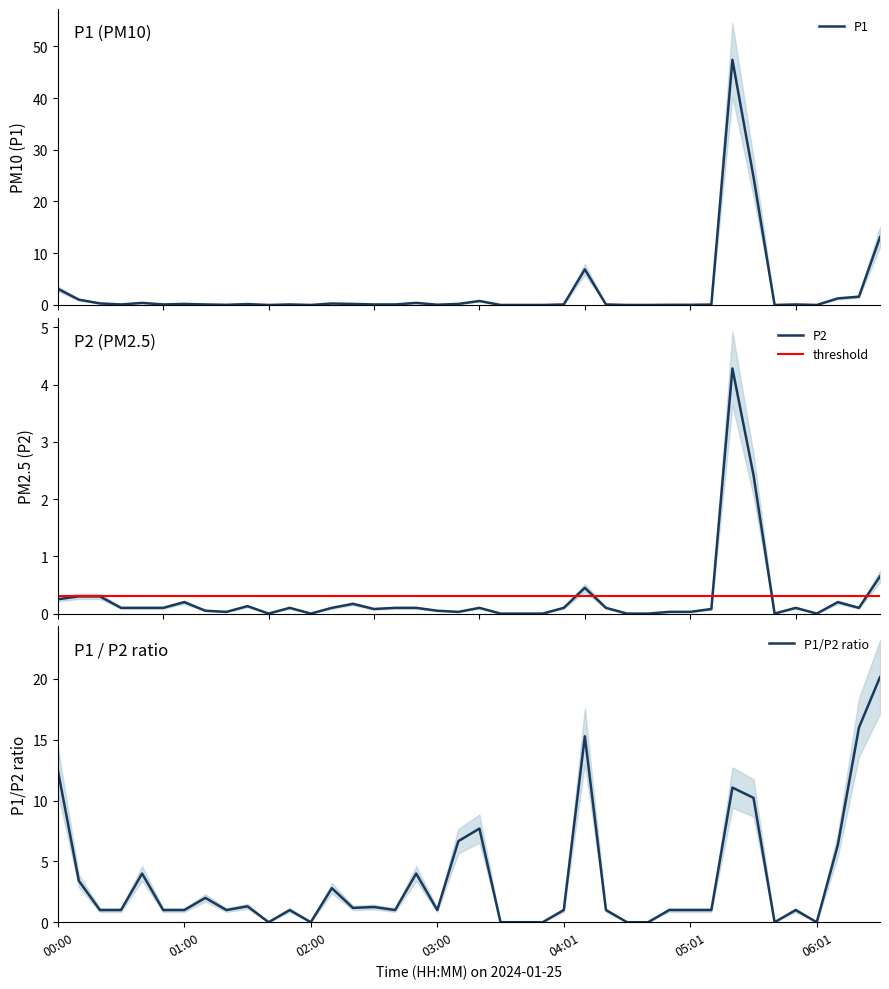

At which category does P2 reach its first local valley?

8